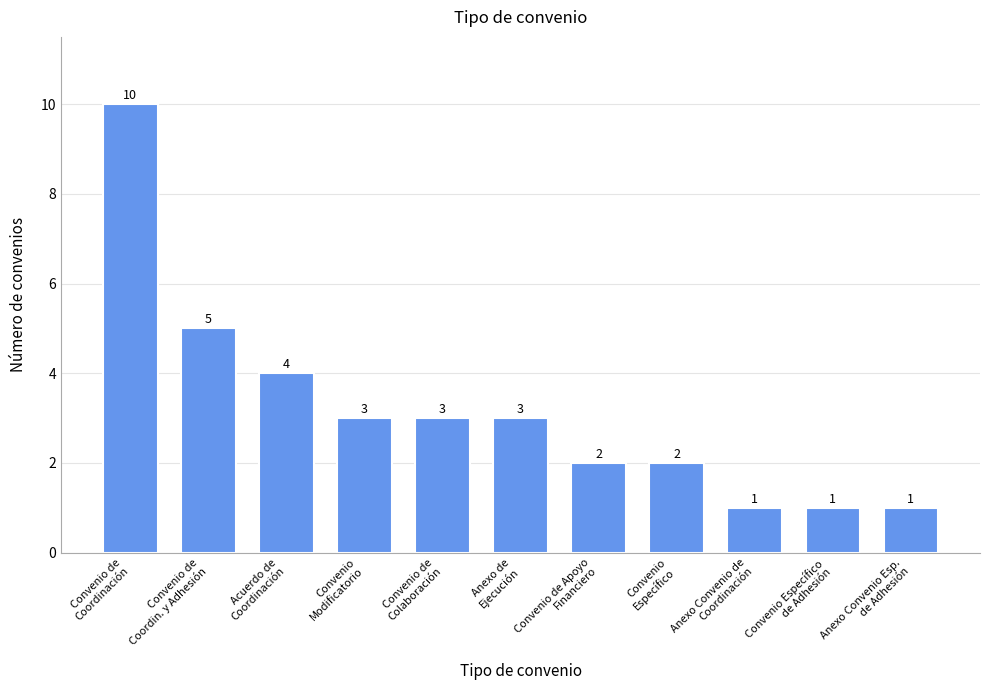

The chart shows a value of 1 at Convenio de
Colaboración. True or false?

False